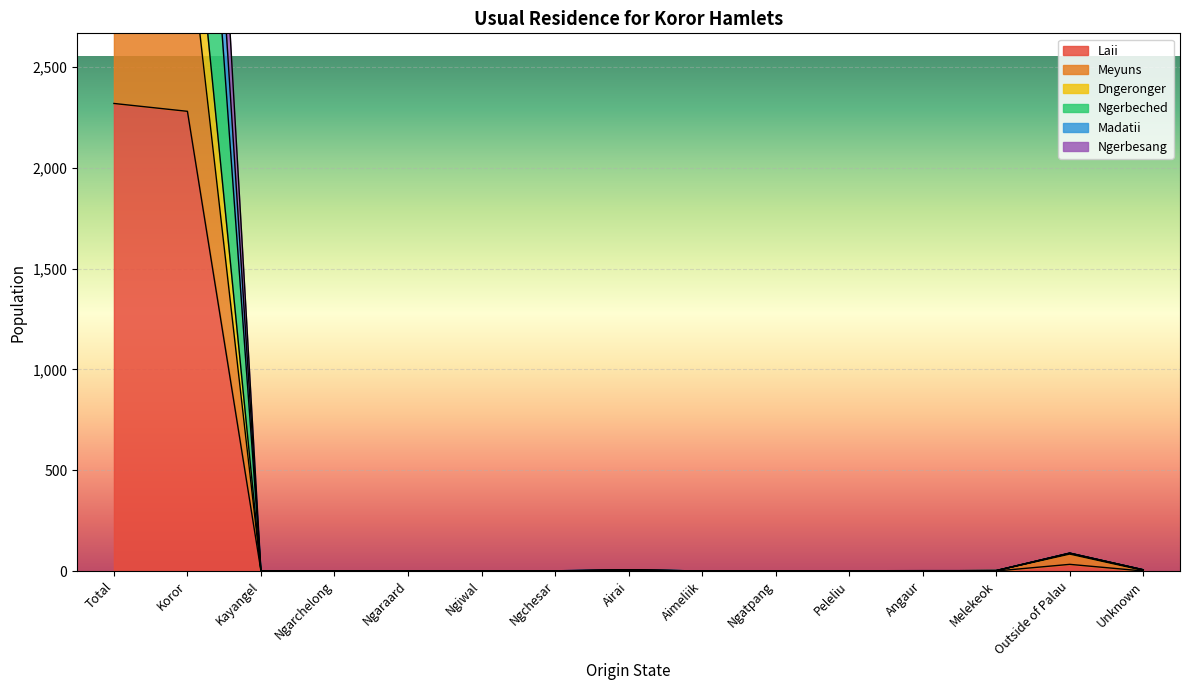

Reading left to right, transcribe all the data shown in this chart.

Laii: Total=2320	Koror=2281	Kayangel=0	Ngarchelong=0	Ngaraard=0	Ngiwal=0	Ngchesar=0	Airai=2	Aimeliik=0	Ngatpang=0	Peleliu=1	Angaur=1	Melekeok=0	Outside of Palau=33	Unknown=0
Meyuns: Total=3306	Koror=3210	Kayangel=0	Ngarchelong=0	Ngaraard=0	Ngiwal=1	Ngchesar=0	Airai=4	Aimeliik=0	Ngatpang=1	Peleliu=1	Angaur=1	Melekeok=2	Outside of Palau=84	Unknown=3
Dngeronger: Total=6466	Koror=6357	Kayangel=0	Ngarchelong=0	Ngaraard=1	Ngiwal=1	Ngchesar=1	Airai=6	Aimeliik=0	Ngatpang=1	Peleliu=1	Angaur=2	Melekeok=2	Outside of Palau=89	Unknown=6
Ngerbeched: Total=5782	Koror=5674	Kayangel=0	Ngarchelong=0	Ngaraard=1	Ngiwal=1	Ngchesar=1	Airai=6	Aimeliik=0	Ngatpang=1	Peleliu=1	Angaur=1	Melekeok=2	Outside of Palau=89	Unknown=6
Madatii: Total=5149	Koror=5044	Kayangel=0	Ngarchelong=0	Ngaraard=0	Ngiwal=1	Ngchesar=0	Airai=6	Aimeliik=0	Ngatpang=1	Peleliu=1	Angaur=1	Melekeok=2	Outside of Palau=88	Unknown=6
Ngerbesang: Total=3788	Koror=3685	Kayangel=0	Ngarchelong=0	Ngaraard=0	Ngiwal=1	Ngchesar=0	Airai=4	Aimeliik=0	Ngatpang=1	Peleliu=1	Angaur=1	Melekeok=2	Outside of Palau=88	Unknown=6